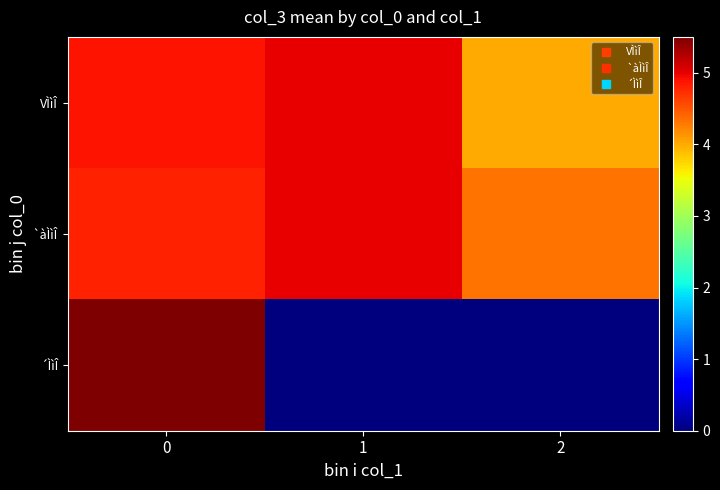

At how many categories does at least one series exceed 0?

3